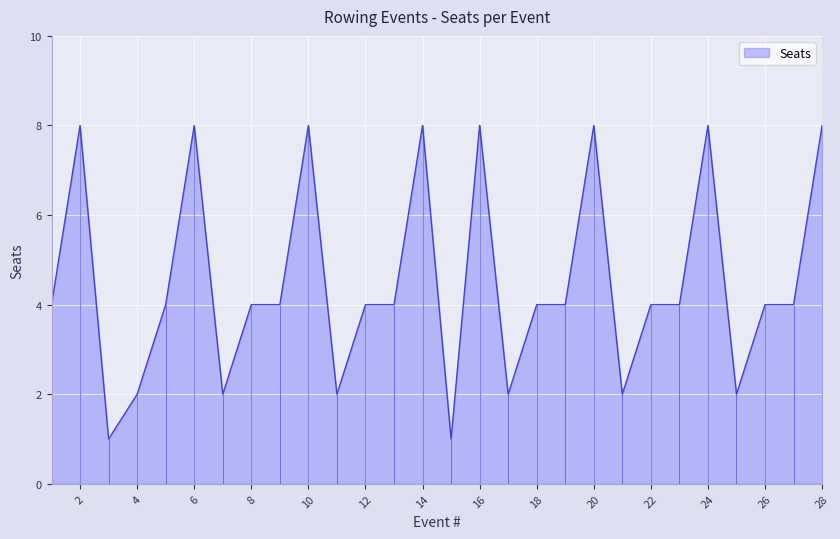

How many values are between 2 and 8?

26